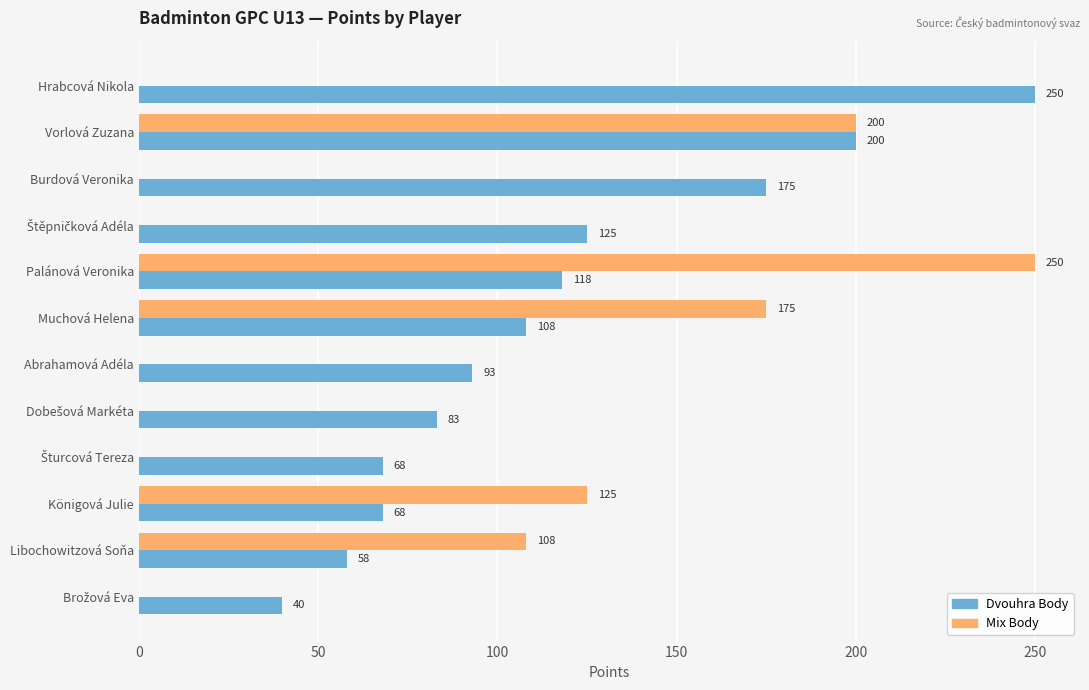

How many data points in Mix Body are above 0?

5